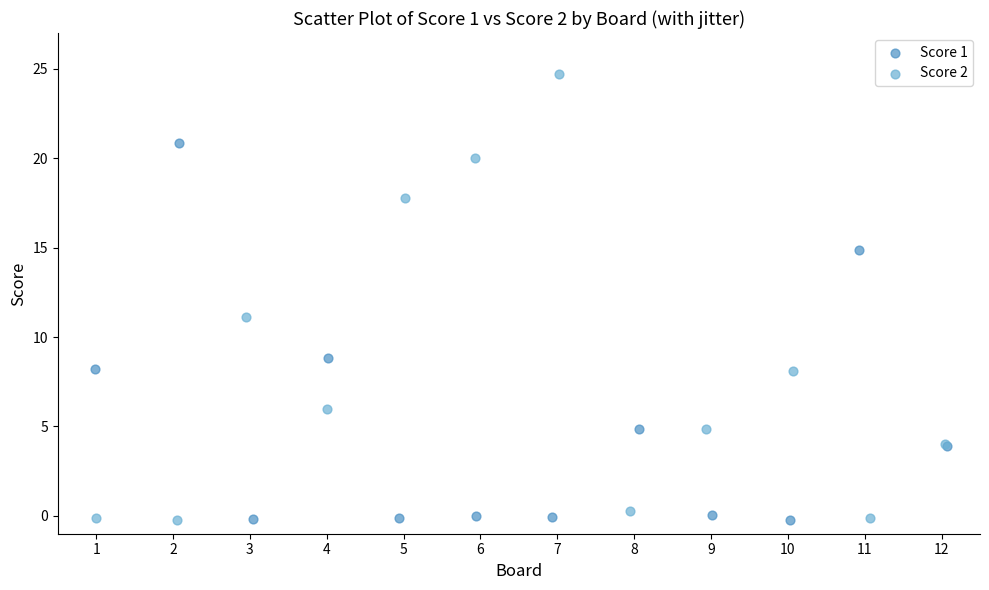

Which series reaches the maximum Y coordinate?

Score 2